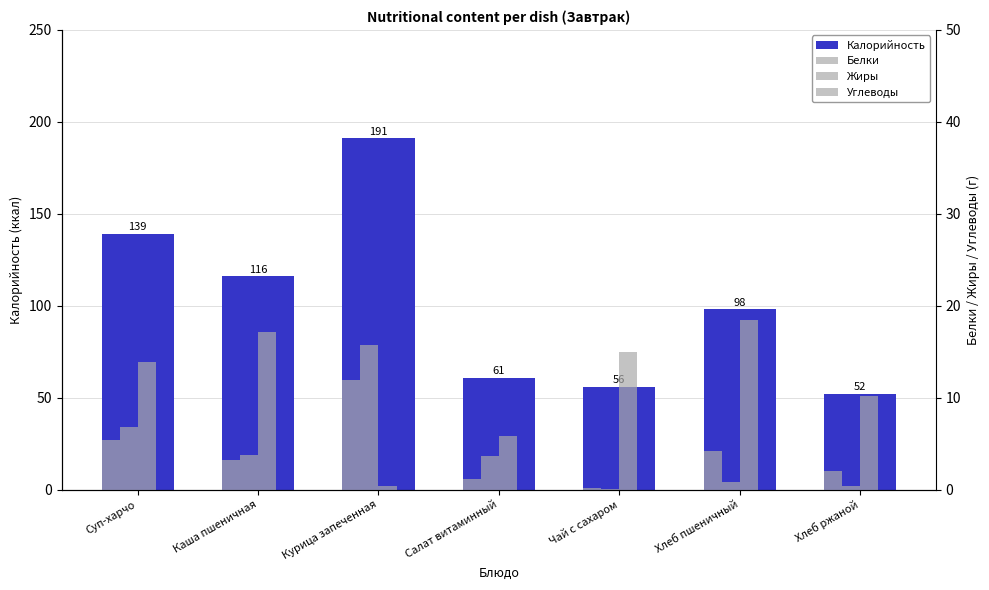

Which series has the largest range (max minus min)?

Калорийность